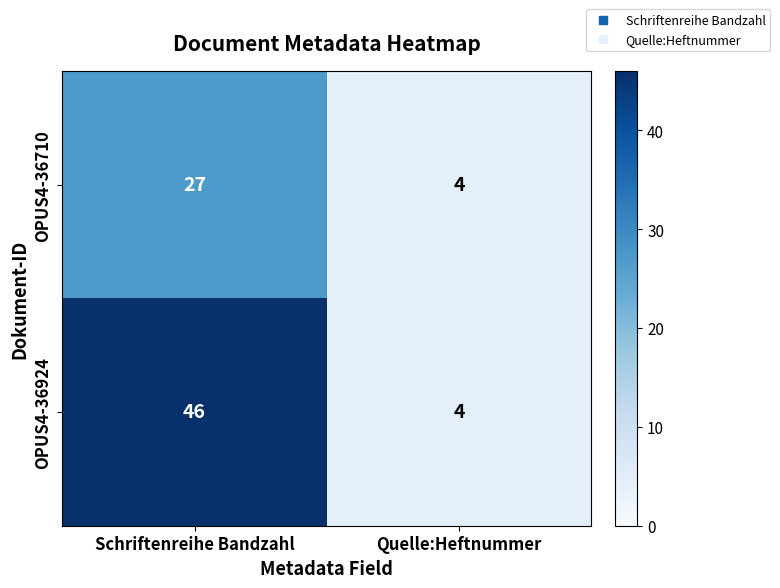

Rank the series by their average value, from lowest to highest.

OPUS4-36710, OPUS4-36924